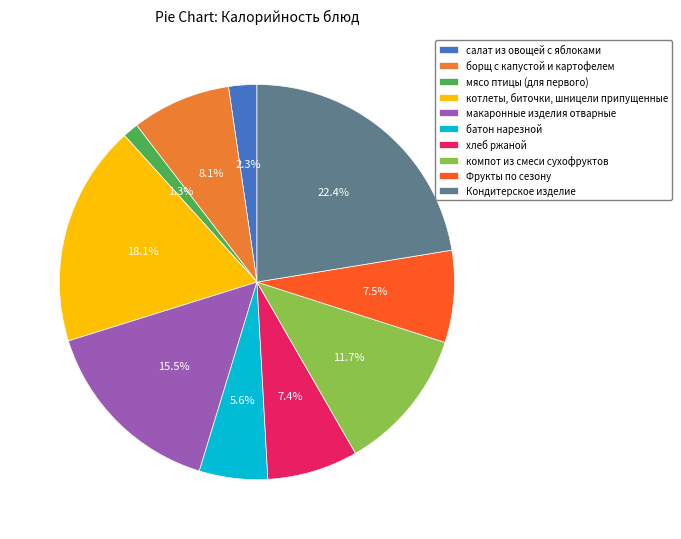

Does батон нарезной represent more than half of the total?

No